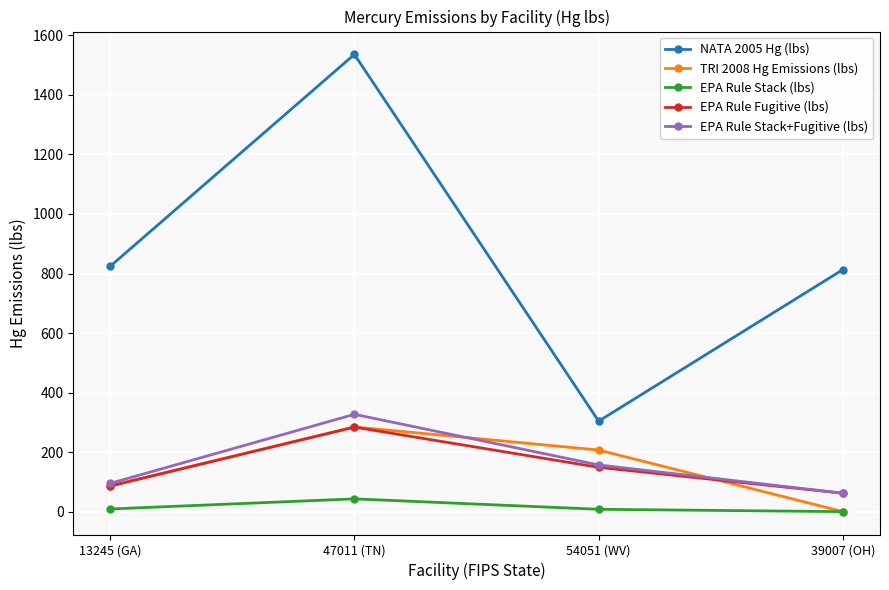

True or false: EPA Rule Stack+Fugitive (lbs) and NATA 2005 Hg (lbs) intersect in this chart.

False